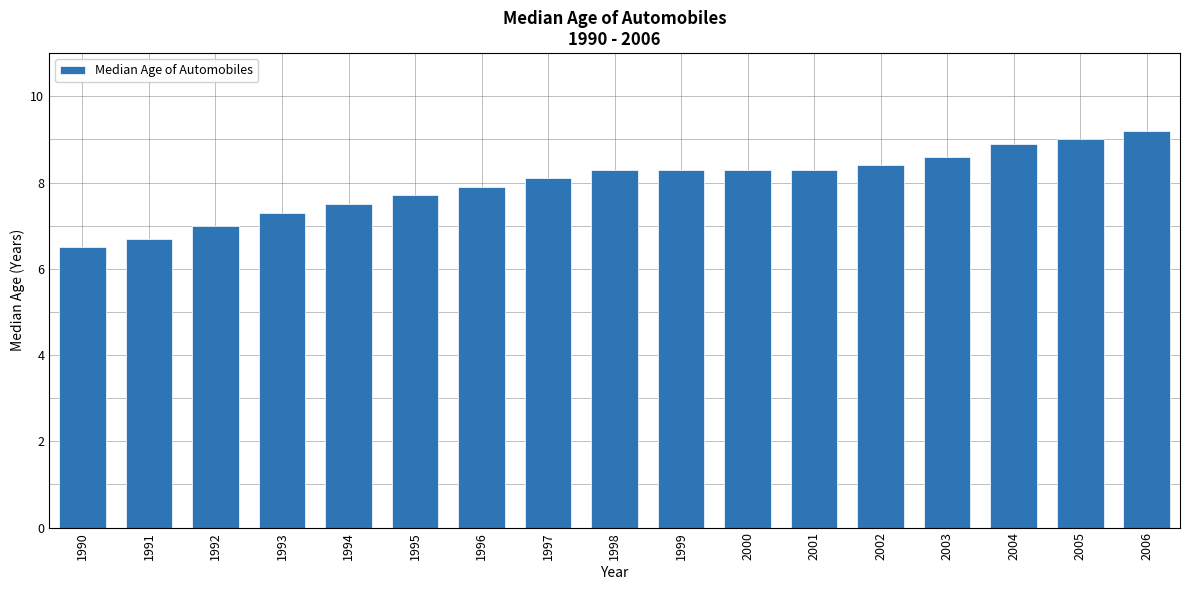

Where is the data nearest to the value 7?

1992